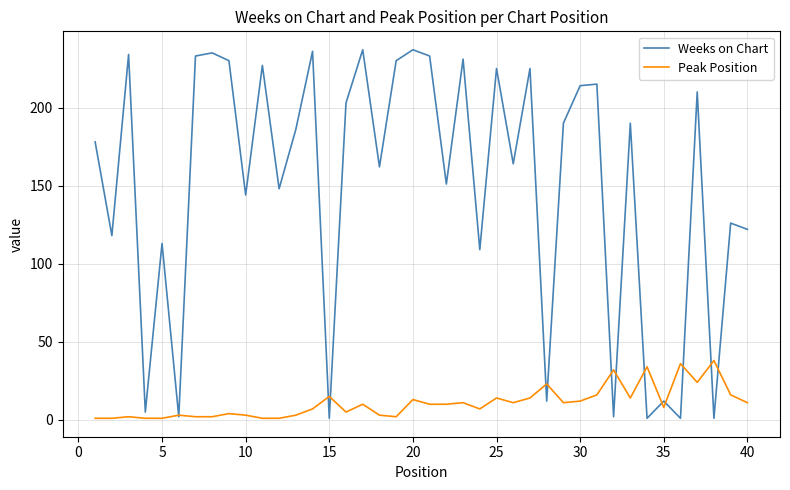

List the series in order of their peak value, lowest first.

Peak Position, Weeks on Chart